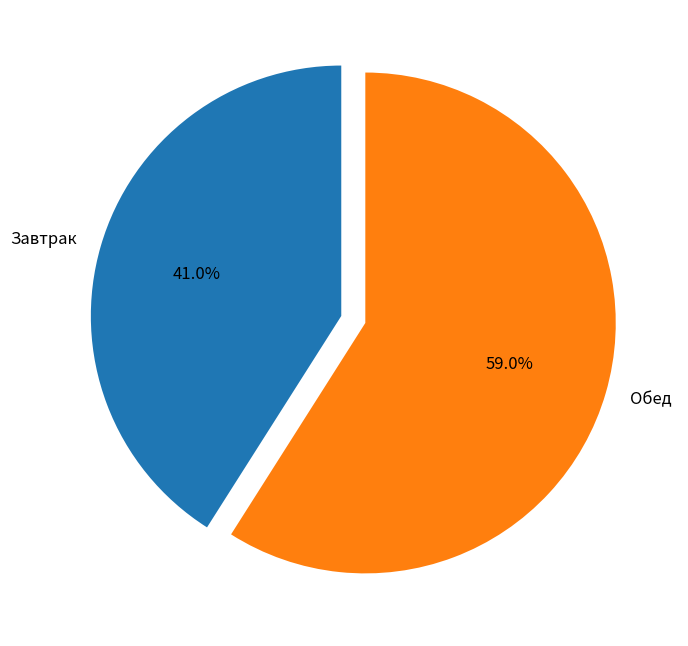

The Завтрак slice represents 41% of the pie. True or false?

True